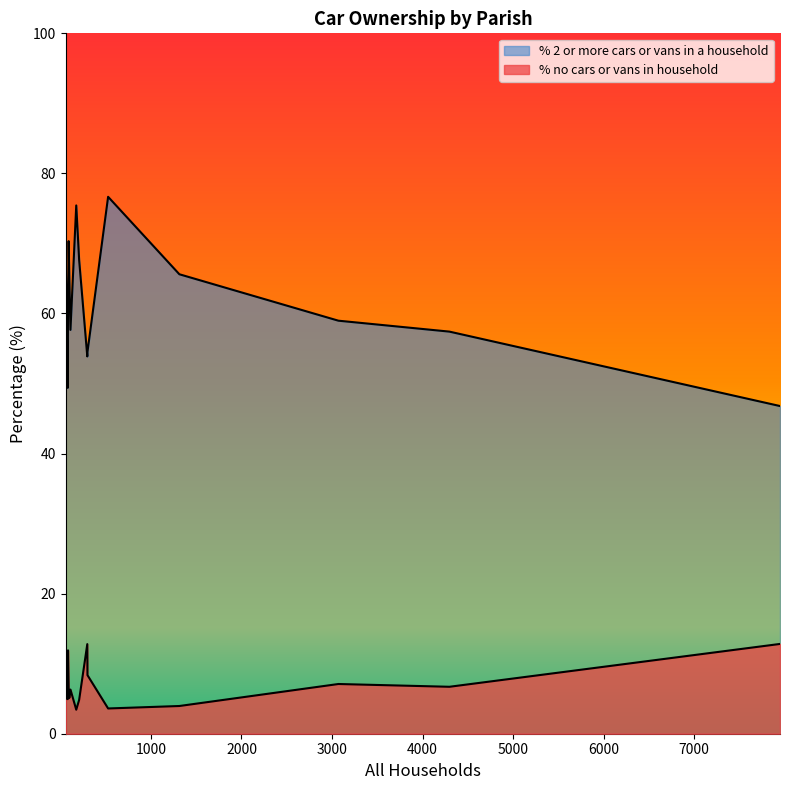

At which label is % 2 or more cars or vans in a household closest to 61?

Edmondsham